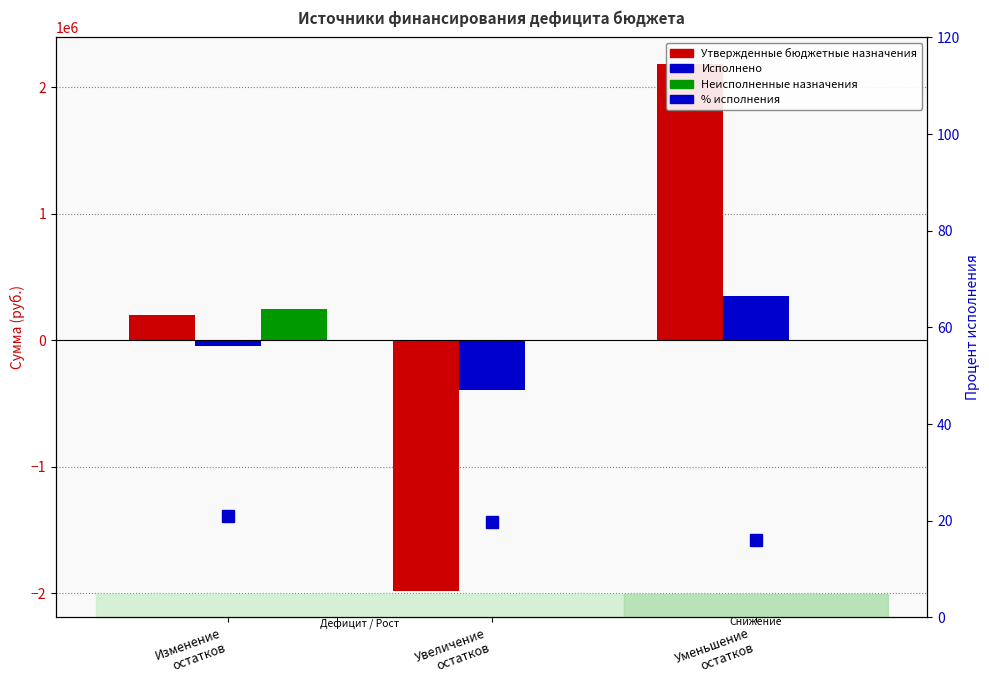

Reading left to right, extract all data points from this chart.

Утвержденные бюджетные назначения: Изменение
остатков=202554.5	Увеличение
остатков=-1982372.4	Уменьшение
остатков=2184927.0
Исполнено: Изменение
остатков=-42566.8	Увеличение
остатков=-391453.3	Уменьшение
остатков=348886.4
Неисполненные назначения: Изменение
остатков=245121.4	Увеличение
остатков=0.0	Уменьшение
остатков=0.0
% исполнения: Изменение
остатков=21.0	Увеличение
остатков=19.7	Уменьшение
остатков=16.0